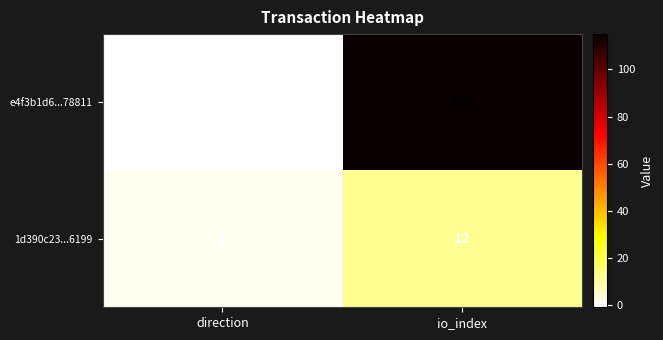

At how many categories does at least one series exceed 5?

1